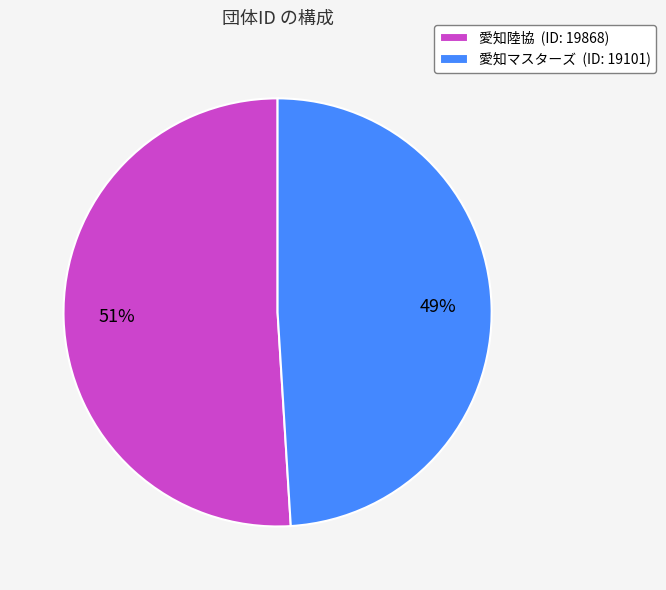

Is it true that 愛知マスターズ is 49% of the pie?

True